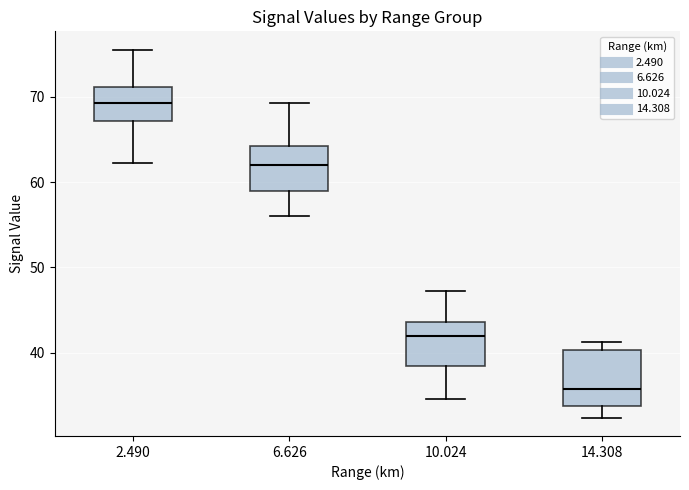

Reading left to right, transcribe this box plot: for each box, give where its median line is, the range the box spans, and where its two whiskers end, as read against the y-axis. The values are not printed on the chart, so give them approximately, as read against the axis.

2.490: median 69, box 67 to 71, whiskers 62 to 76
6.626: median 62, box 59 to 64, whiskers 56 to 69
10.024: median 42, box 38 to 44, whiskers 35 to 47
14.308: median 36, box 34 to 40, whiskers 32 to 41